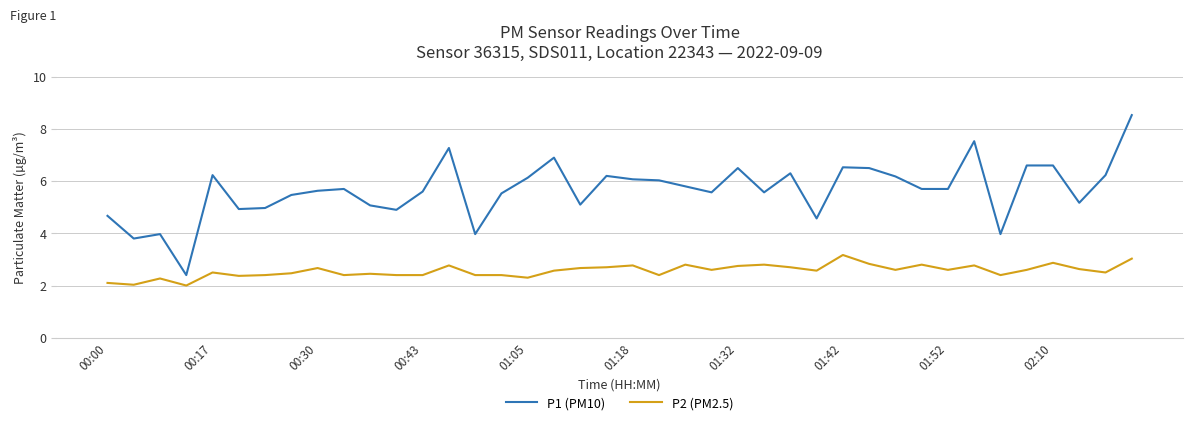

Which series has the widest spread of values?

P1 (PM10)